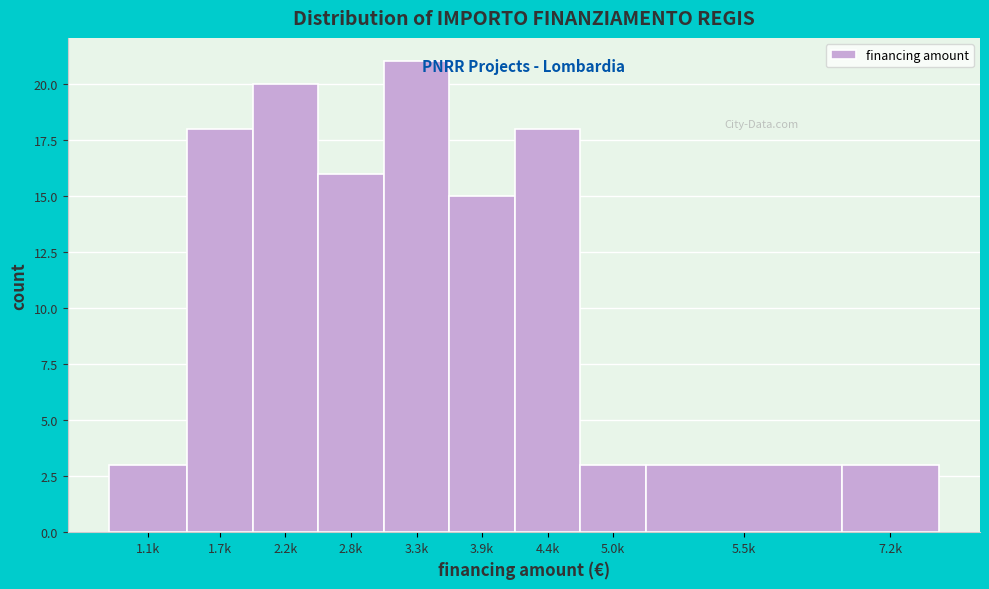

Reading left to right, transcribe all the data shown in this chart.

3	18	20	16	21	15	18	3	3	3